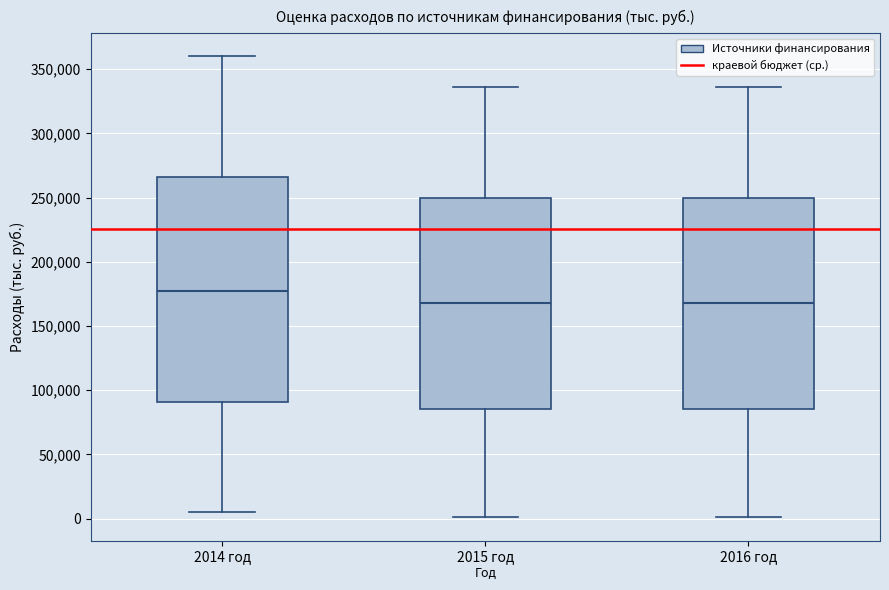

Where does the upper whisker of the box for 2014 год end on the y-axis? The values are not printed on the chart, so give them approximately, as read against the axis.

360000